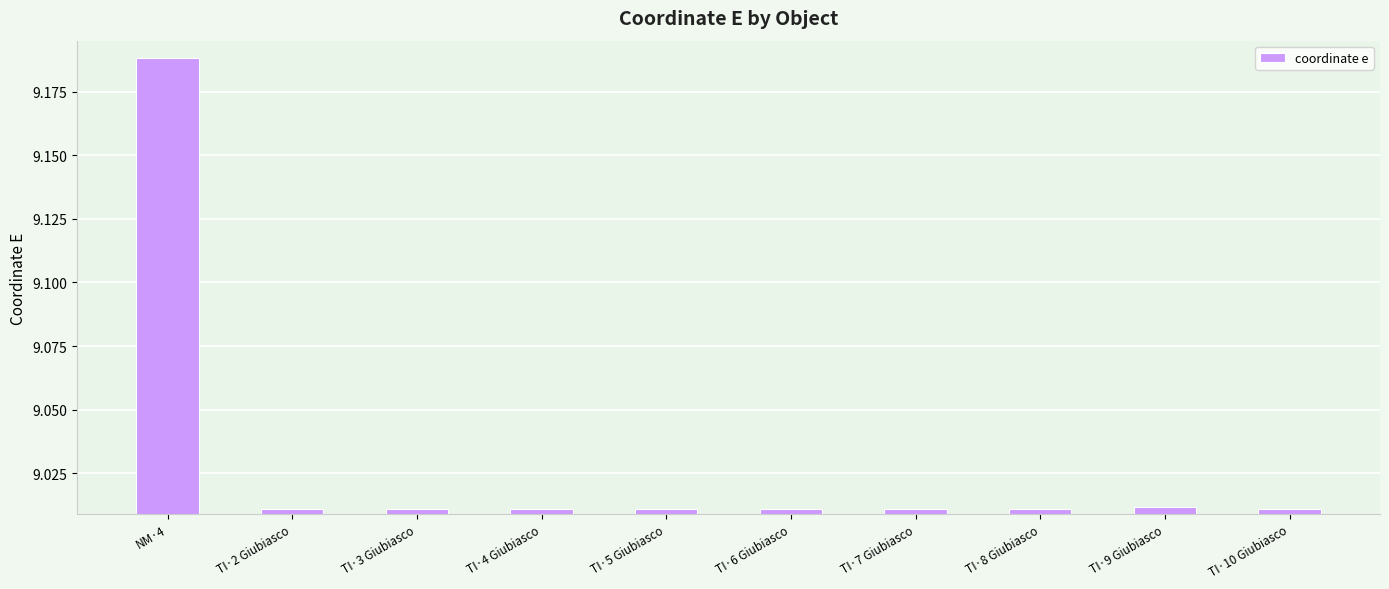

What is the change in value from NM·4 to TI·8 Giubiasco?

-0.2